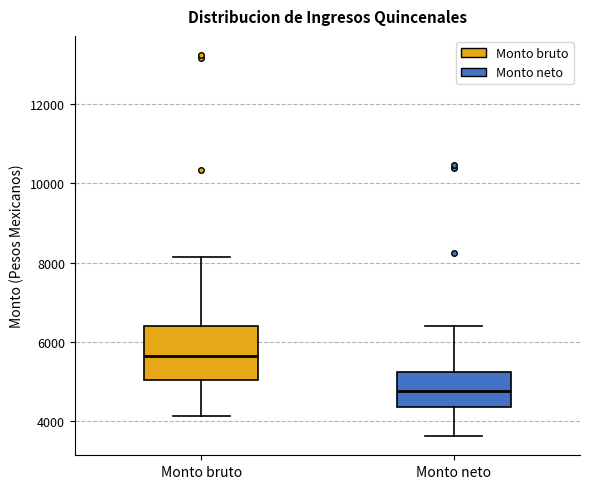

Where is the upper edge of the box for Monto neto on the y-axis? The values are not printed on the chart, so give them approximately, as read against the axis.

5200